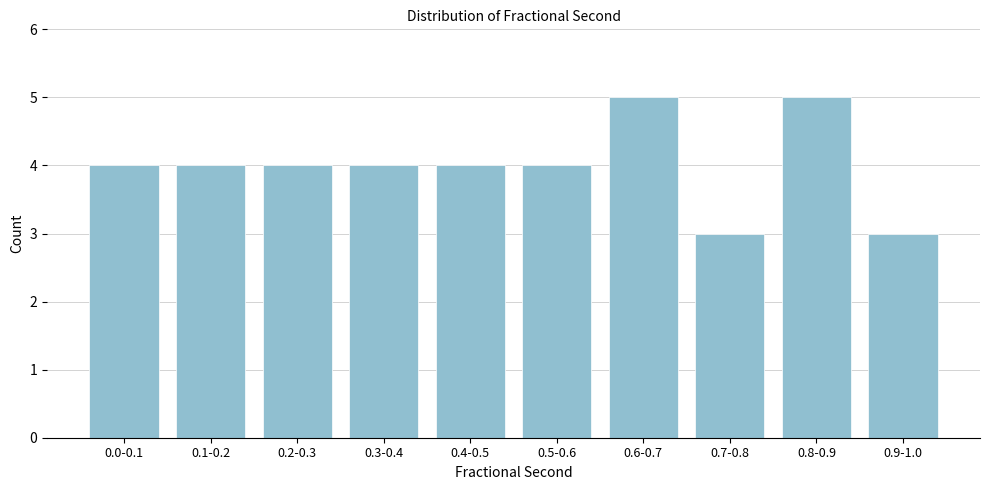

Reading left to right, list all the values displayed in this chart.

4	4	4	4	4	4	5	3	5	3